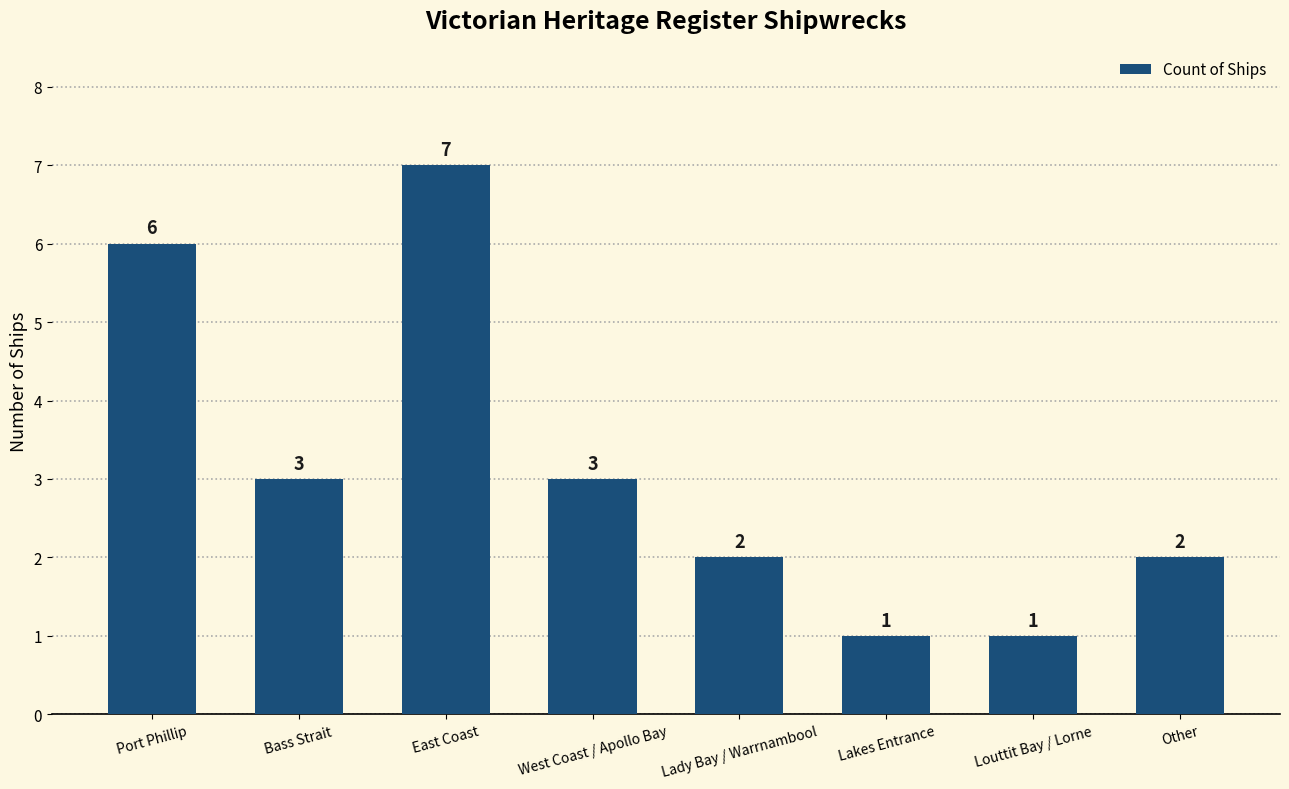

What is the label of the 8th bar from the left?

Other